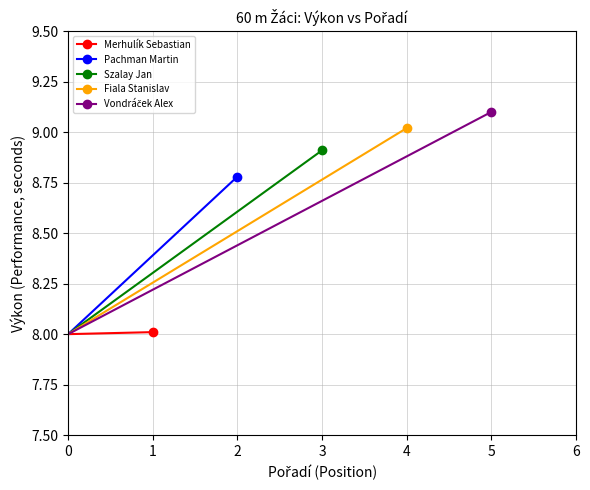

Count the number of categories in the chart.

2